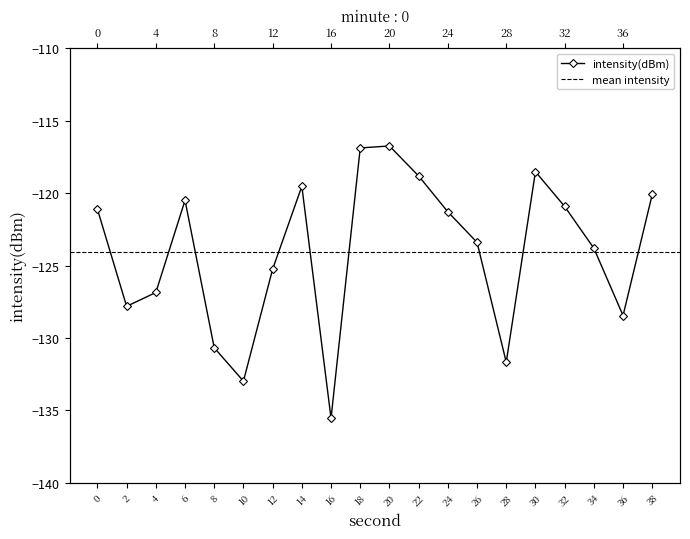

Read the value at 16.

-135.5